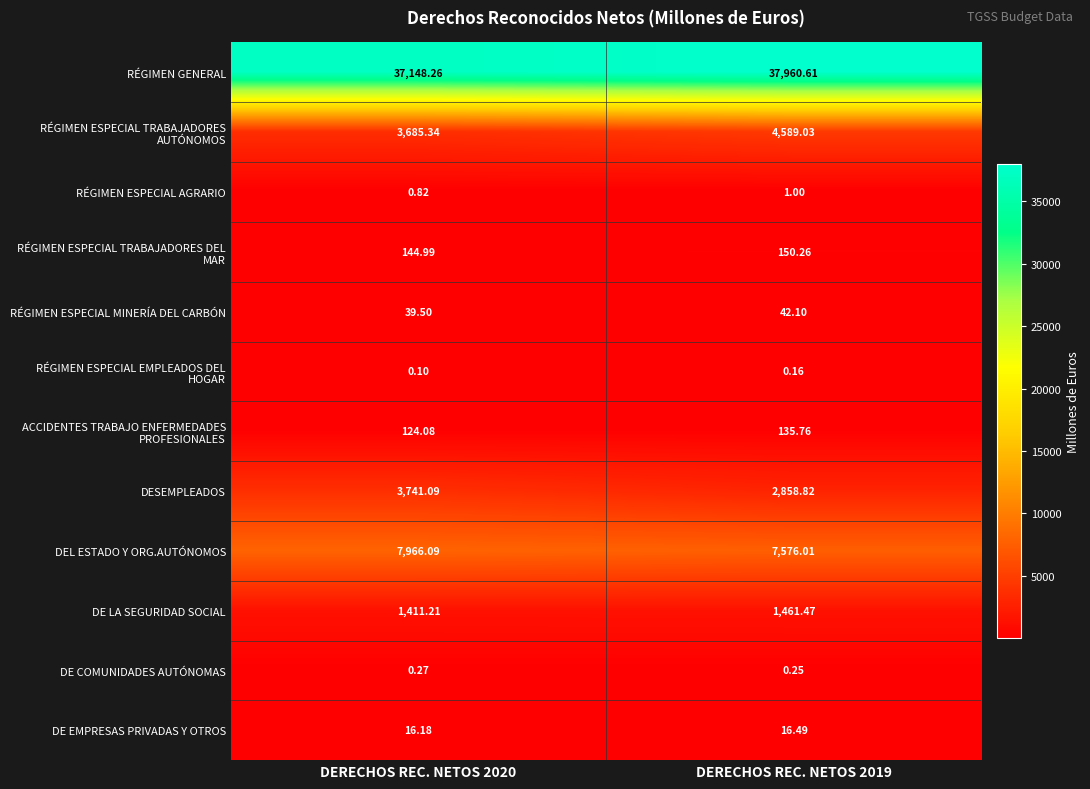

What is the smallest value displayed?

0.1